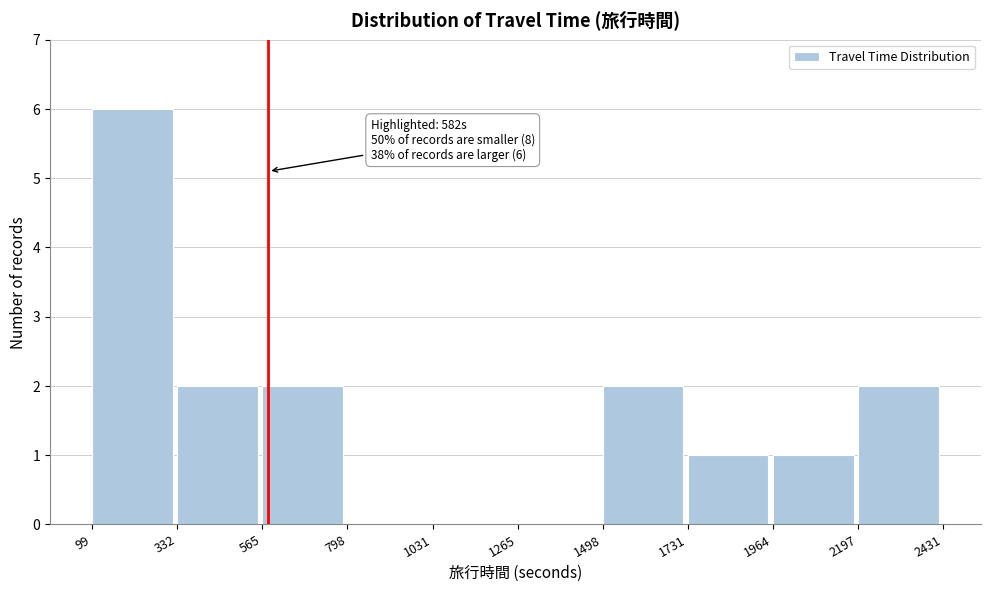

Which range on the x-axis has the tallest bar?

99 to 332